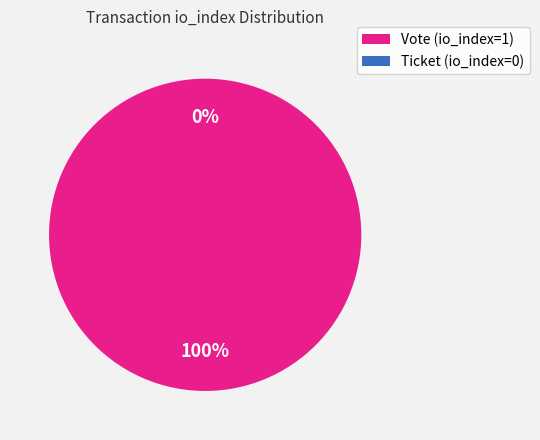

Between Vote (io_index=1) and Ticket (io_index=0), which is larger?

Vote (io_index=1)